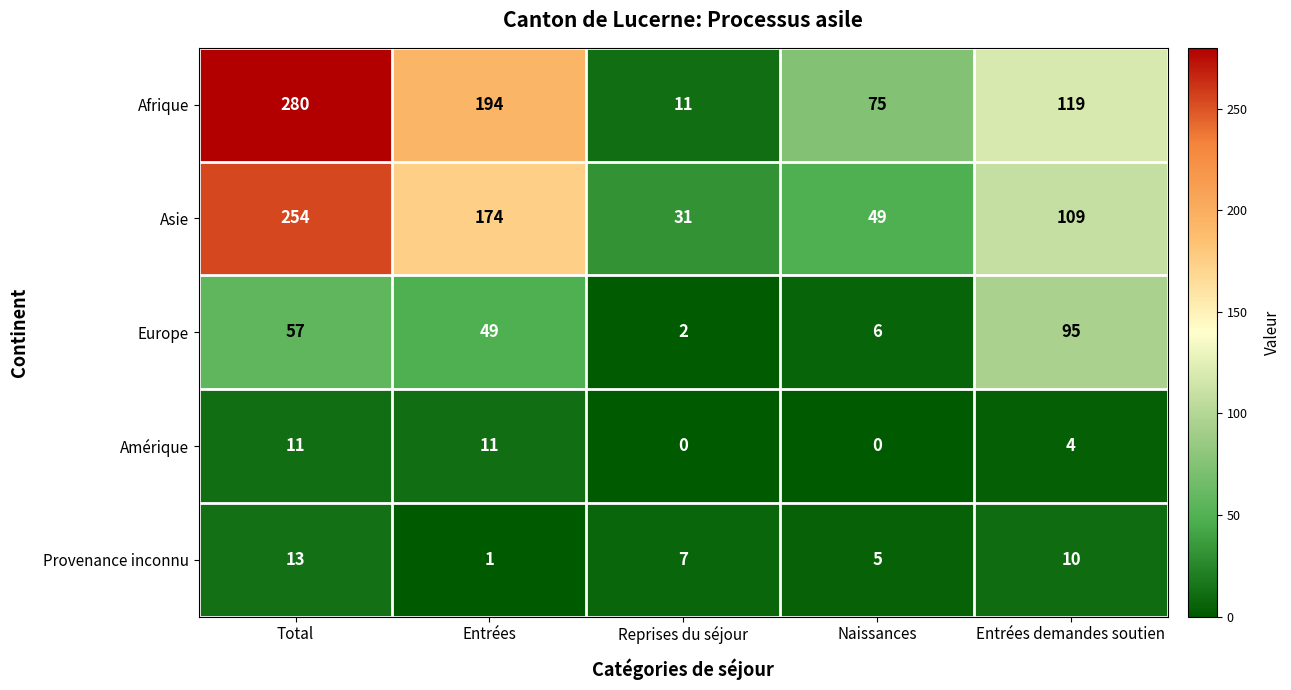

The value of Europe at Total is 57. True or false?

True